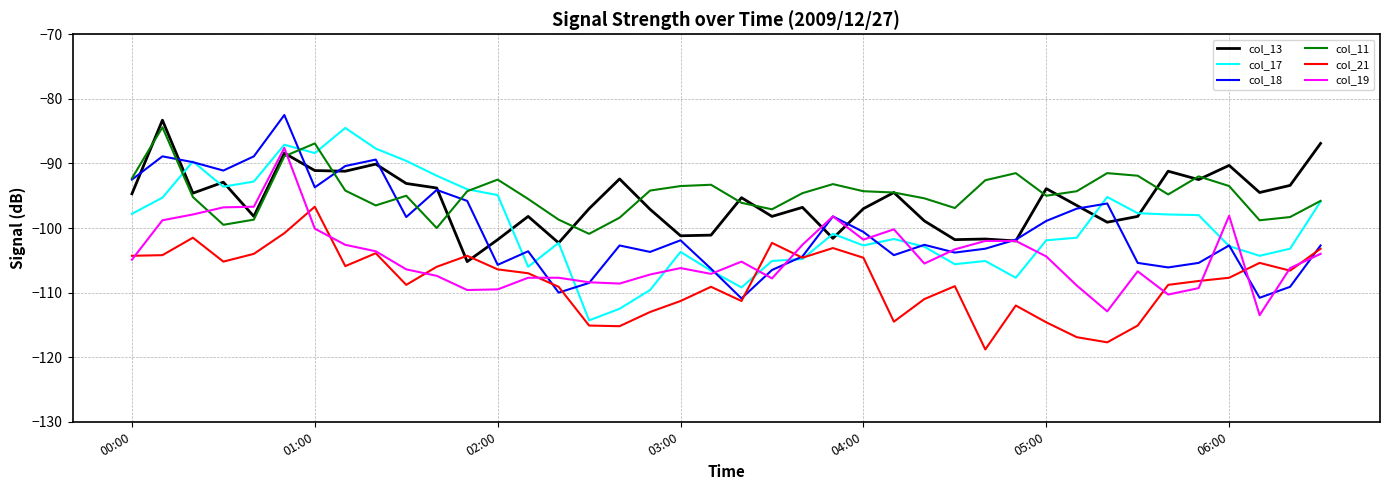

What is the highest value of the col_18 series?

-82.5